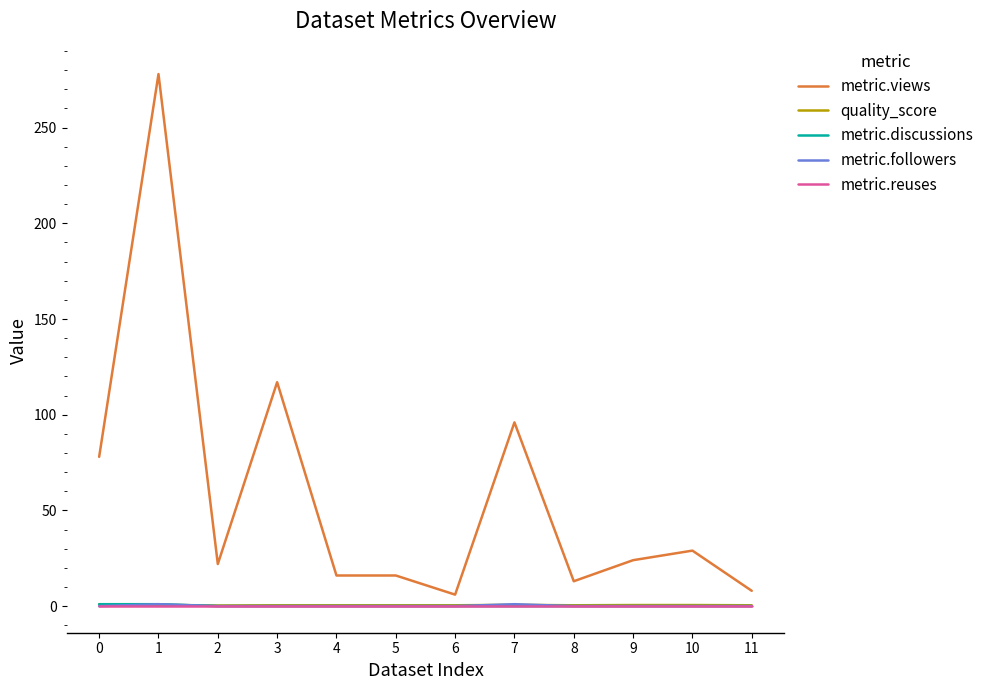

Is the value of metric.views at 7 greater than the value of metric.reuses at 3?

Yes